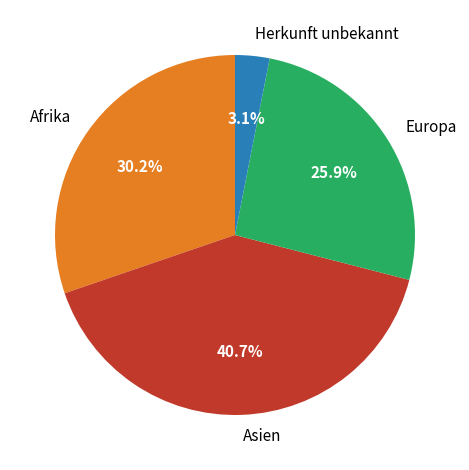

Which slice is the largest?

Asien